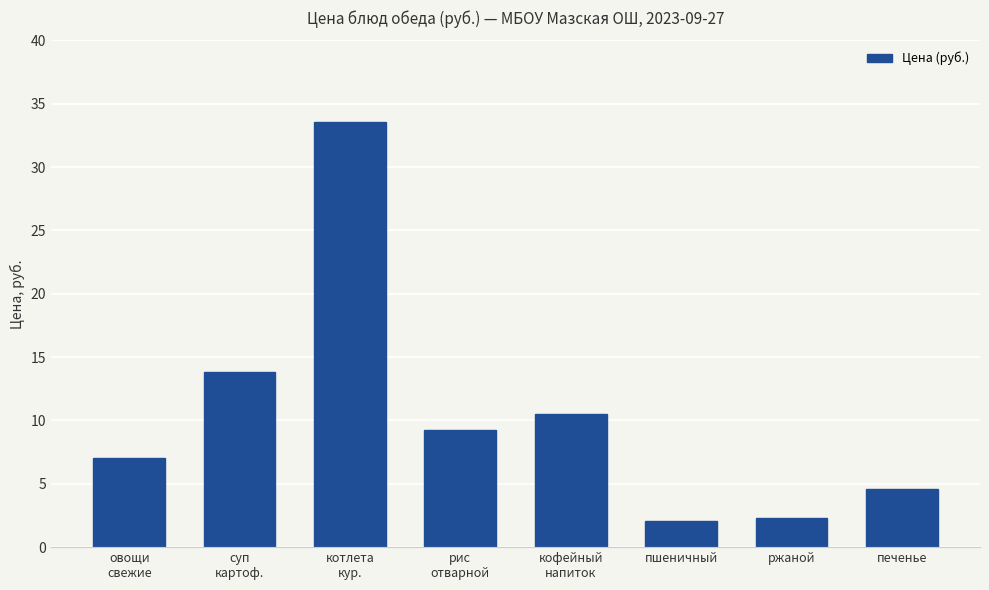

Are the bars horizontal?

No